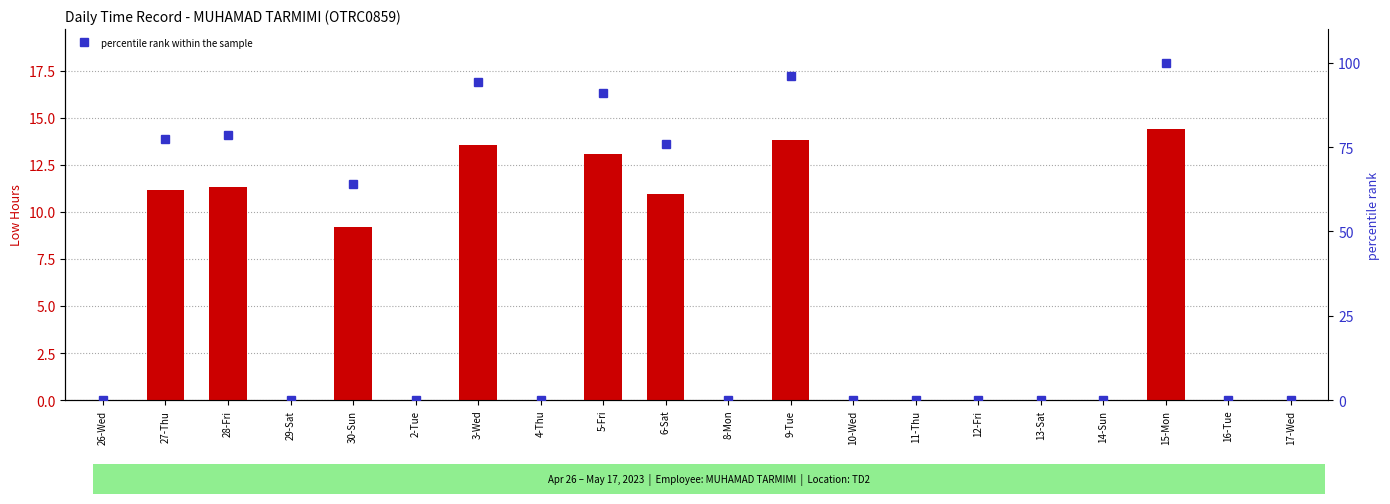

Which series has the widest spread of values?

percentile rank within the sample